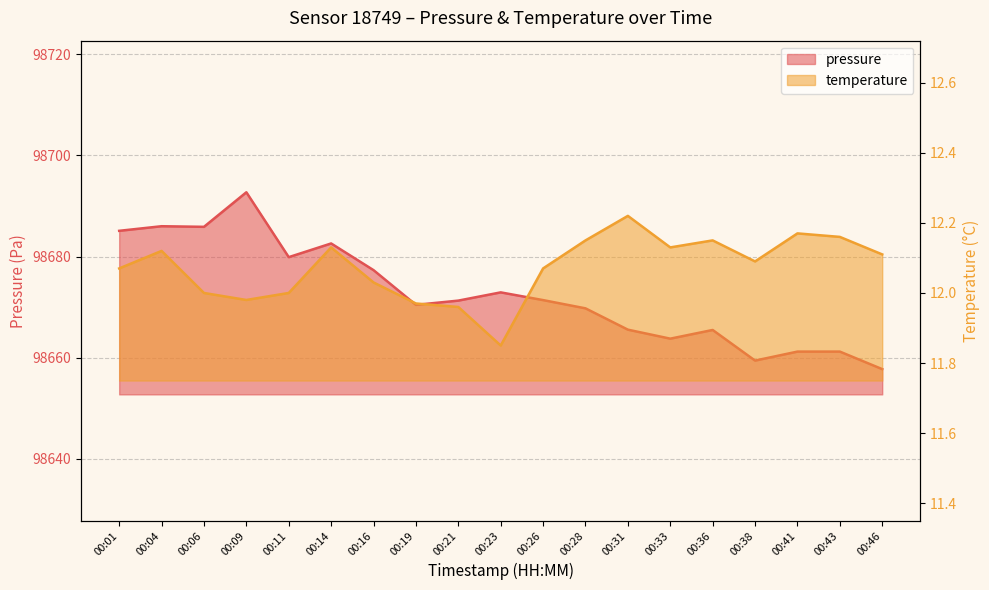

Where is the first local minimum for pressure?

00:06